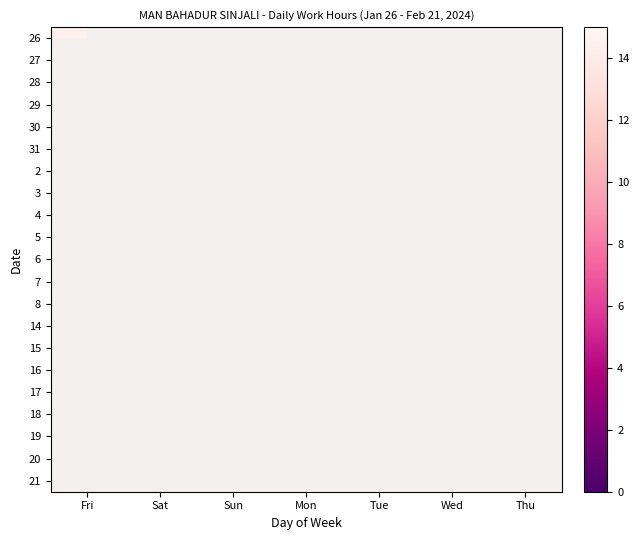

At how many categories does at least one series exceed 11?

6